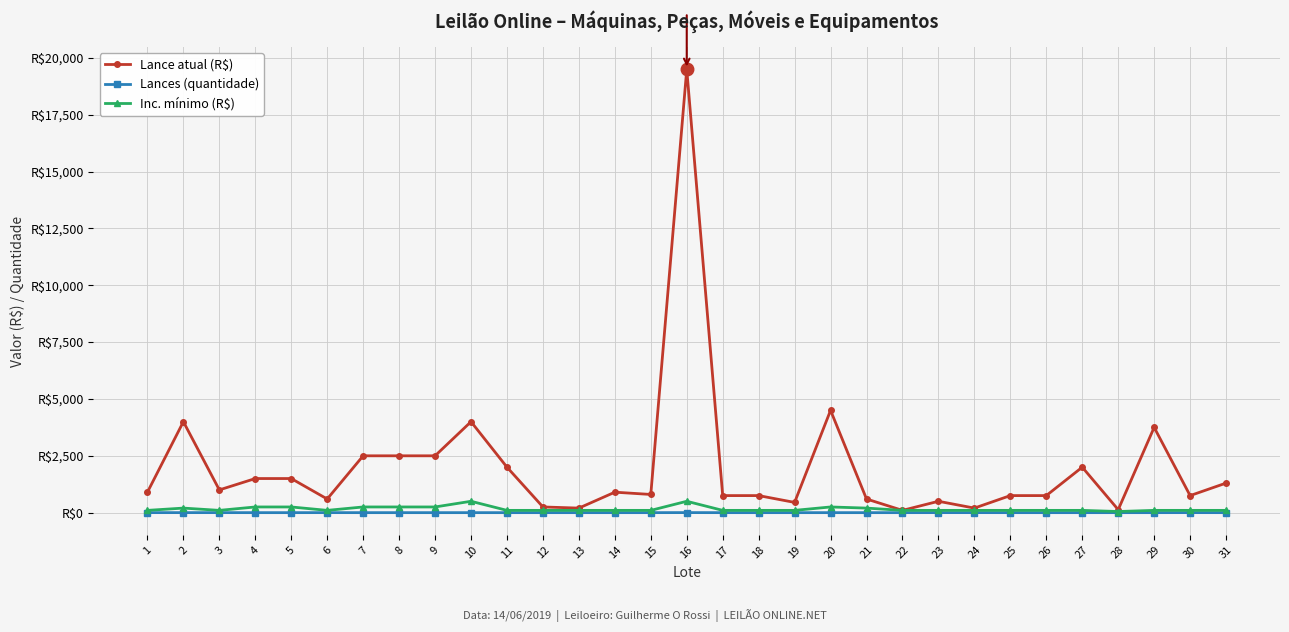

Does the chart have visible grid lines?

Yes